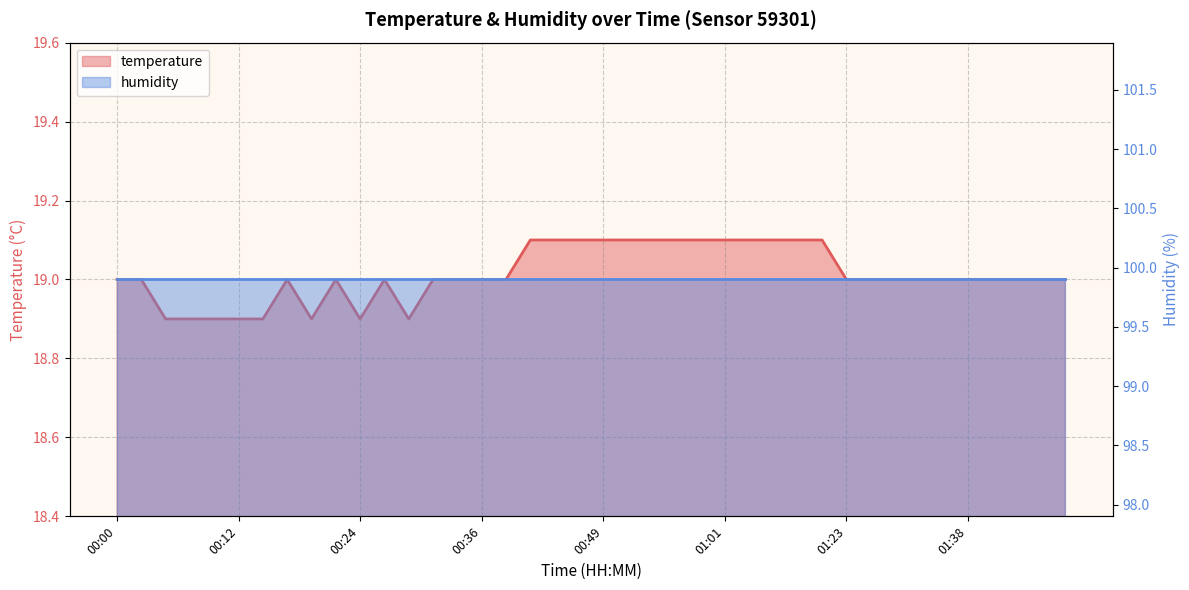

True or false: the data shows 32.0 at 00:32.

False